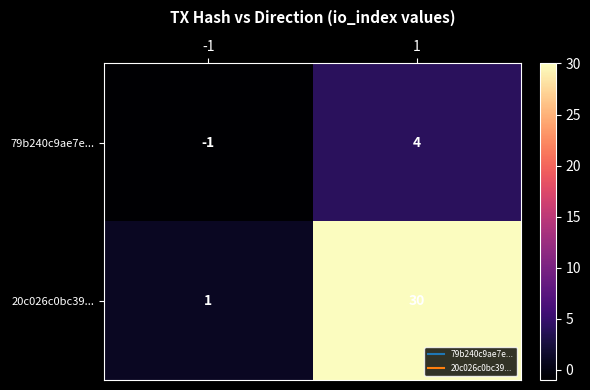

List the series in order of their overall mean, lowest first.

79b240c9ae7e..., 20c026c0bc39...